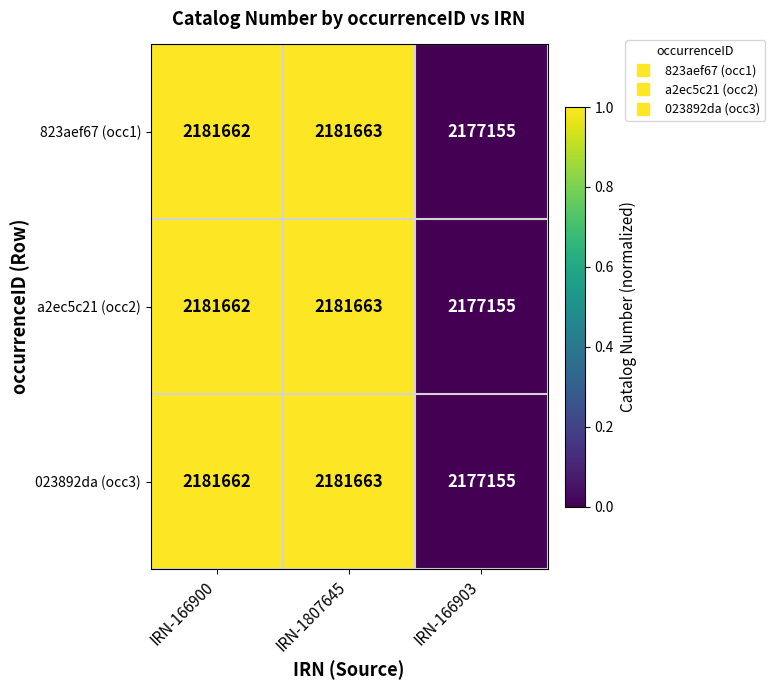

Is it true that 823aef67 (occ1) equals 2181663 at IRN-1807645?

True